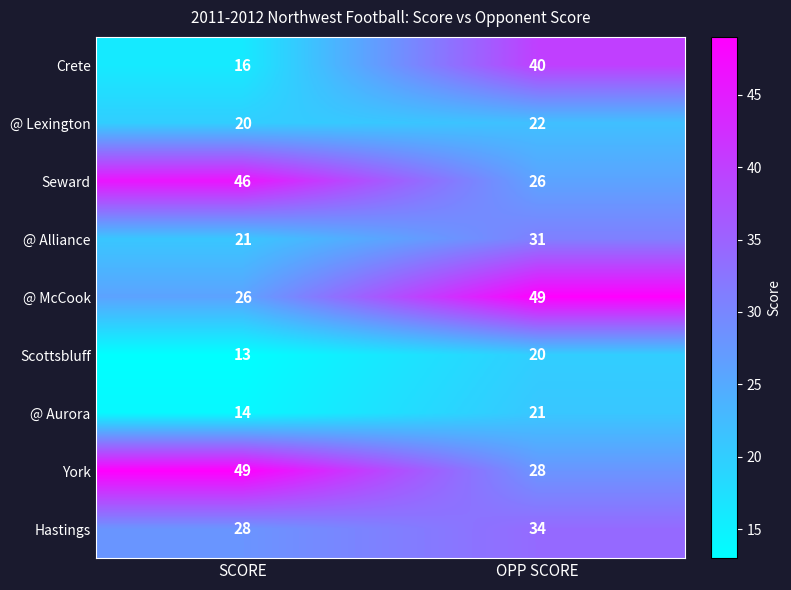

What is the average value of the @ Alliance series?

26